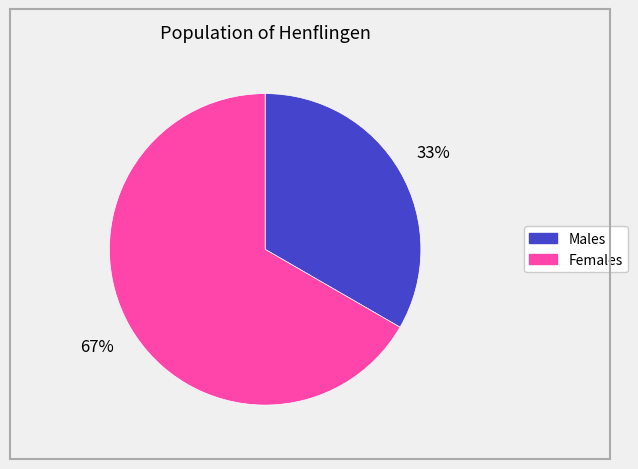

Which slice is the smallest?

Males